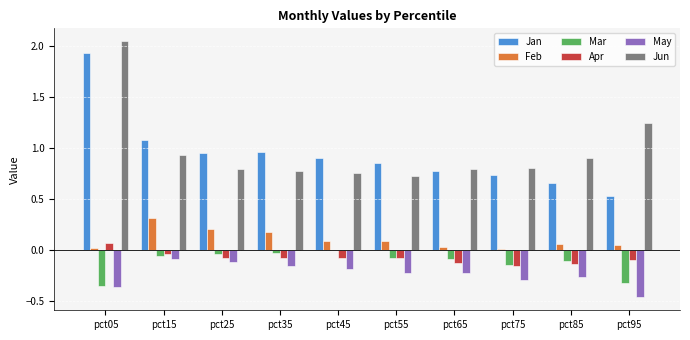

How many groups of bars are there?

10